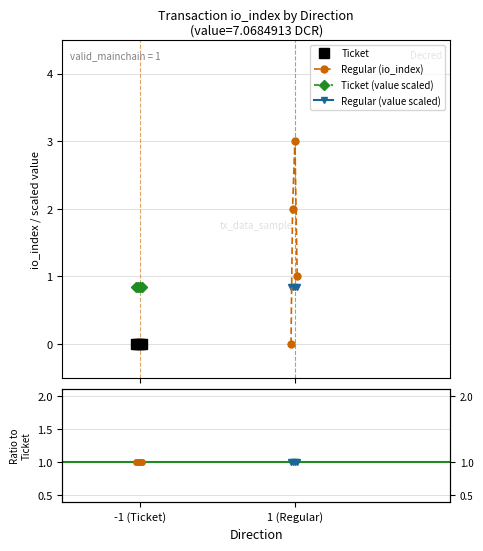

In Regular (io_index), how many points are higher than both neighbors (excluding endpoints)?

1